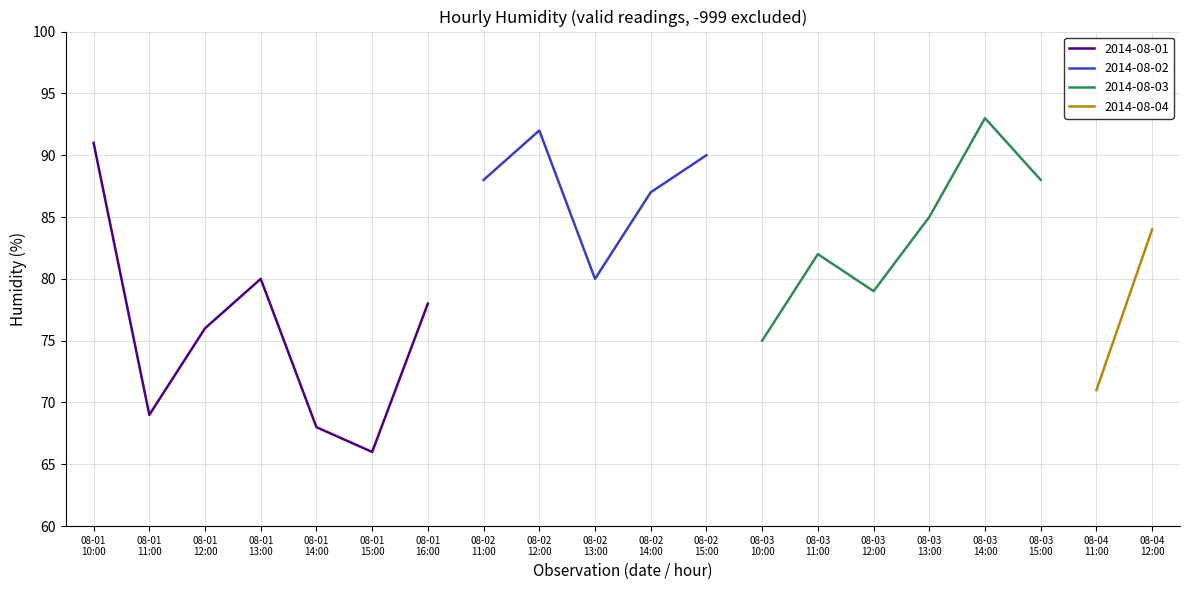

How many points are lower than both their immediate neighbors (excluding endpoints)?

6